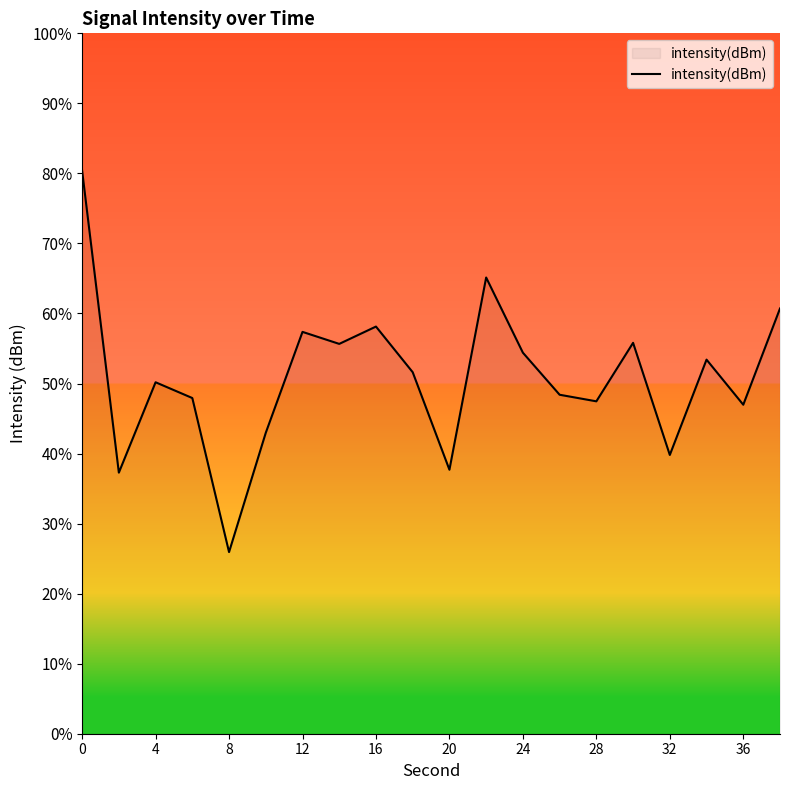

What is the minimum value shown in the chart?

25.9